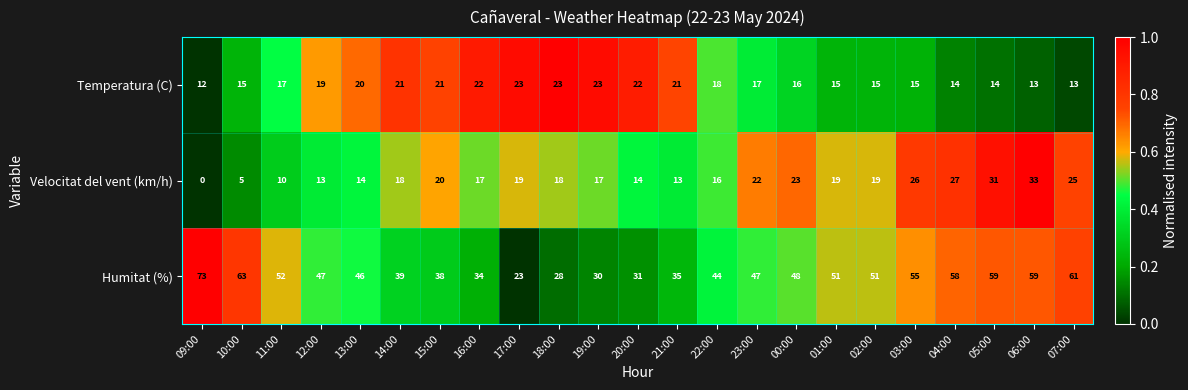

True or false: Velocitat del vent (km/h) has a value of 14 at 20:00.

True